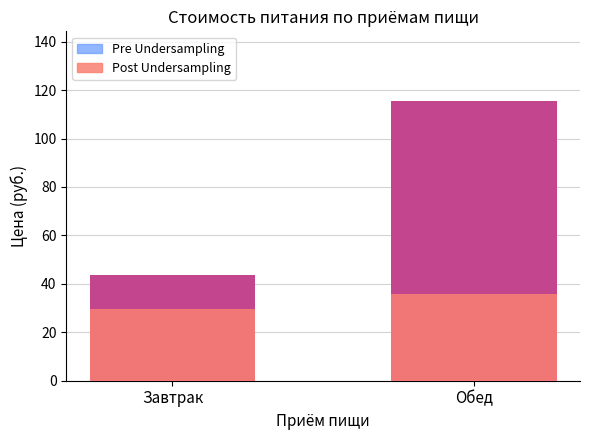

What is the greatest value displayed?

115.4